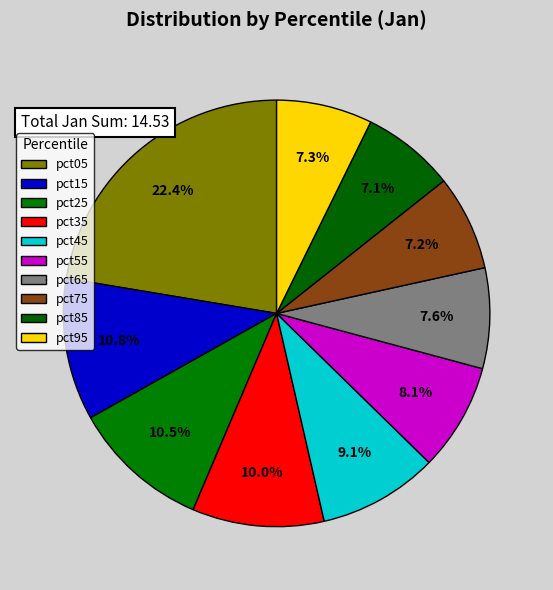

Rank the categories by value from lowest to highest.

pct85, pct75, pct95, pct65, pct55, pct45, pct35, pct25, pct15, pct05